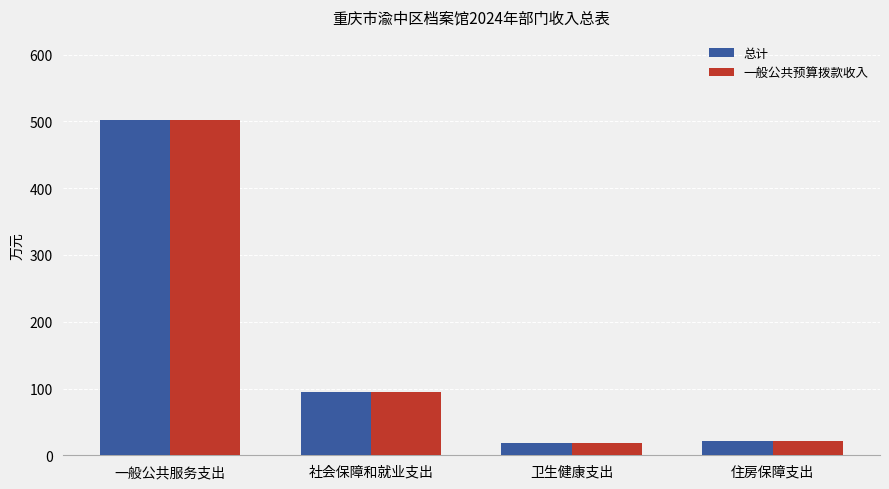

True or false: 总计 has a value of 502.5 at 一般公共服务支出.

True